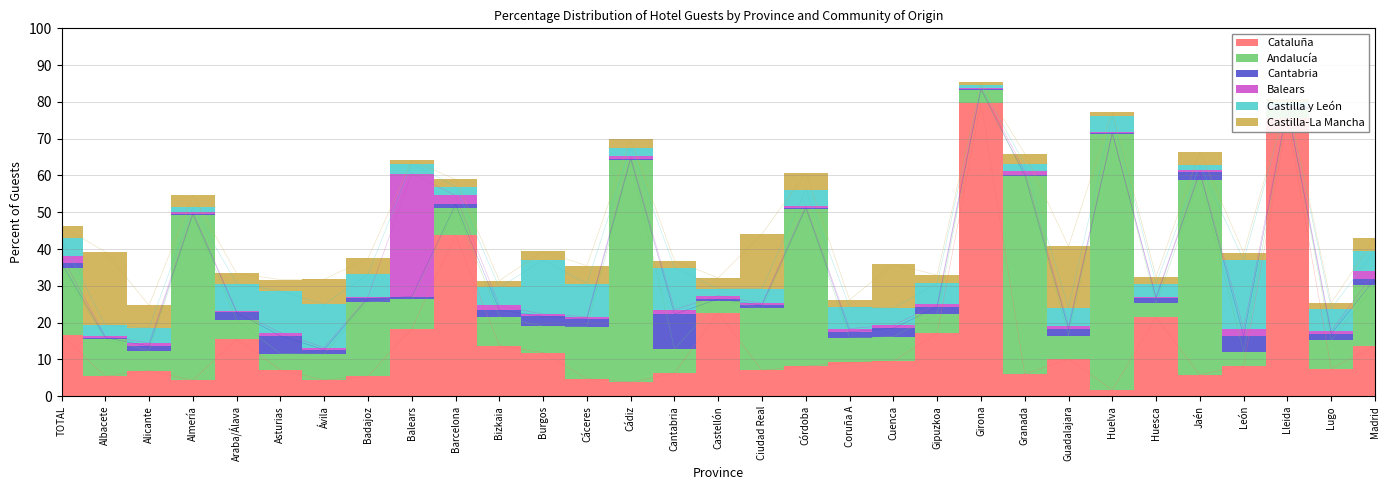

Is the value of Castilla-La Mancha at Burgos greater than the value of Andalucía at Huelva?

No